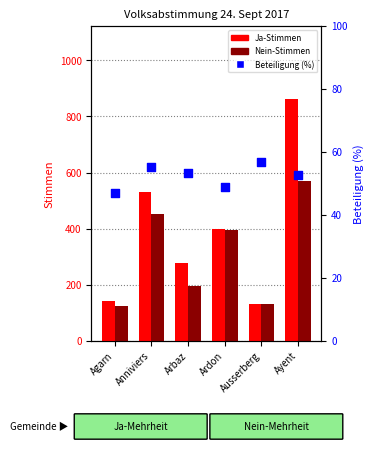

What are all the series names shown in the legend?

Ja, Nein, Beteiligung (%)